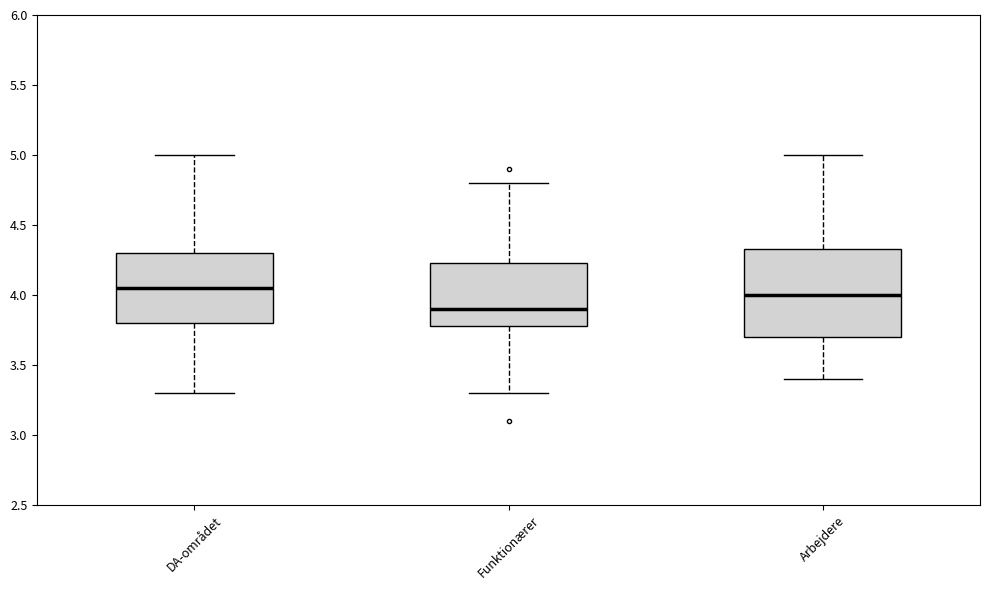

Reading left to right, transcribe this box plot: for each box, give where its median line is, the range the box spans, and where its two whiskers end, as read against the y-axis. The values are not printed on the chart, so give them approximately, as read against the axis.

DA-området: median 4.05, box 3.80 to 4.30, whiskers 3.30 to 5.00
Funktionærer: median 3.90, box 3.80 to 4.25, whiskers 3.30 to 4.80
Arbejdere: median 4.00, box 3.70 to 4.35, whiskers 3.40 to 5.00